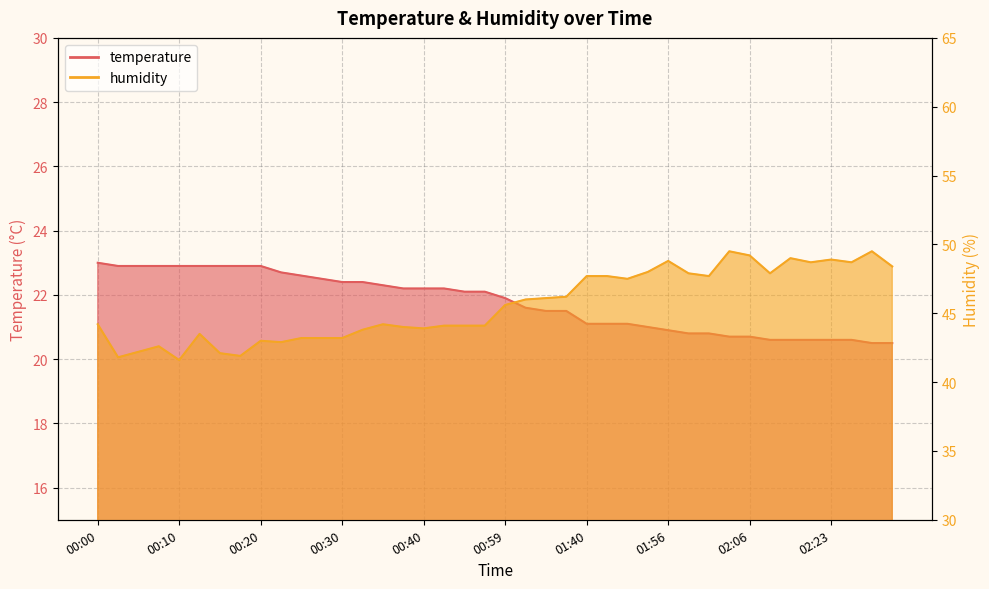

At 00:45, list the series in order from smallest to largest.

temperature, humidity